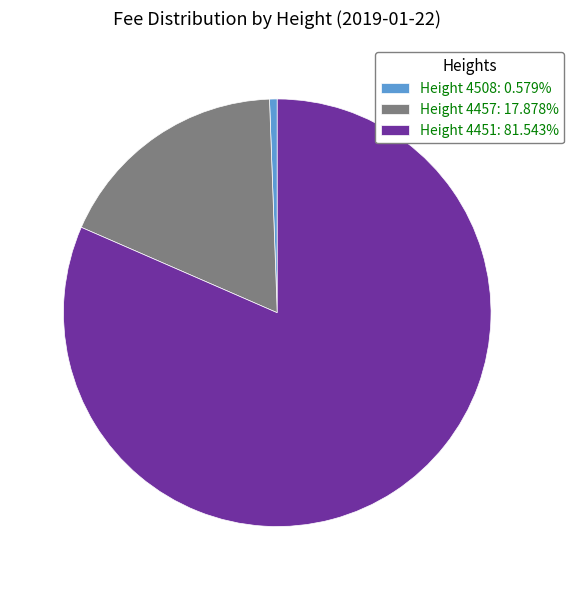

Combined, do Height 4508: 0.579% and Height 4451: 81.543% account for over 50%?

Yes